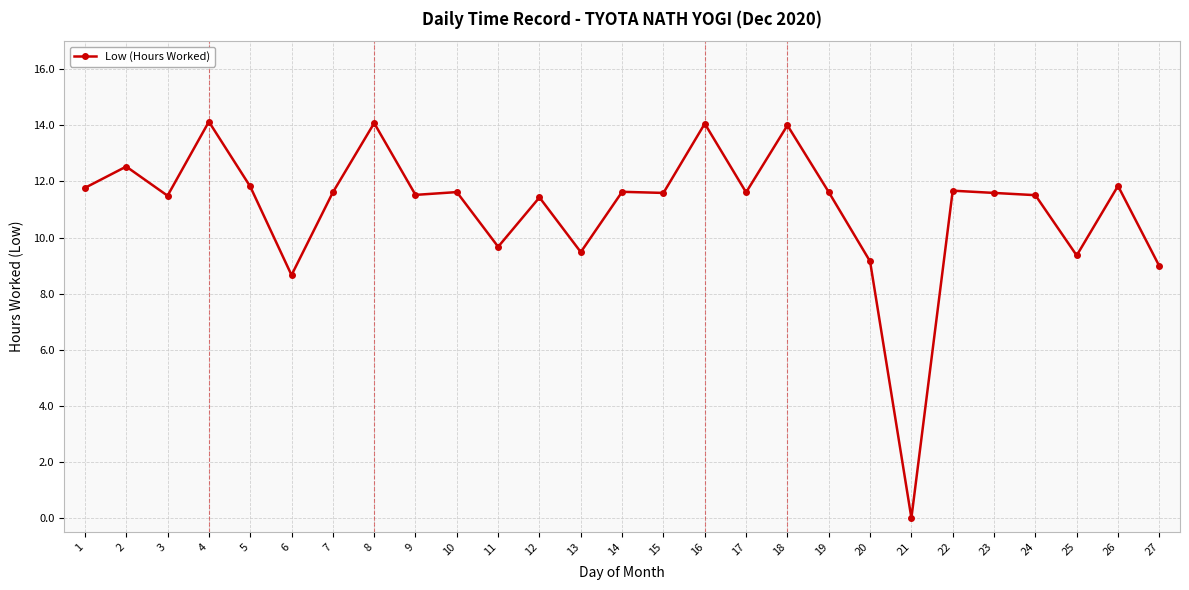

Which category has the lowest value across all series?

21